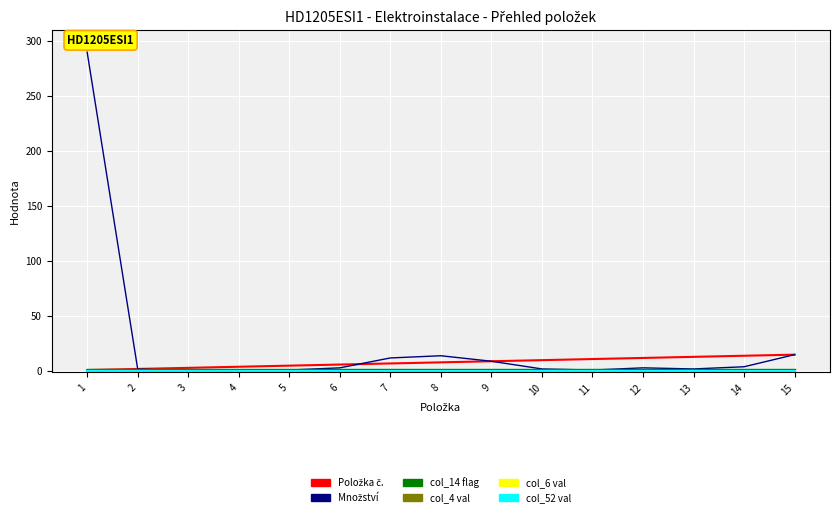

True or false: col_52 val and col_4 val cross at least once.

False